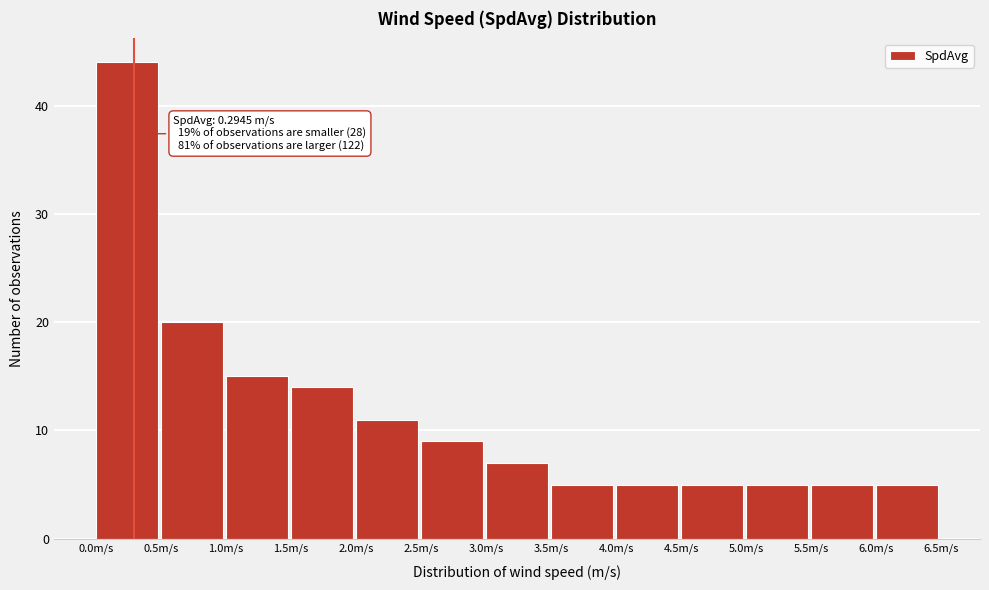

Over which range of the x-axis is the bar tallest?

0.0 to 0.5